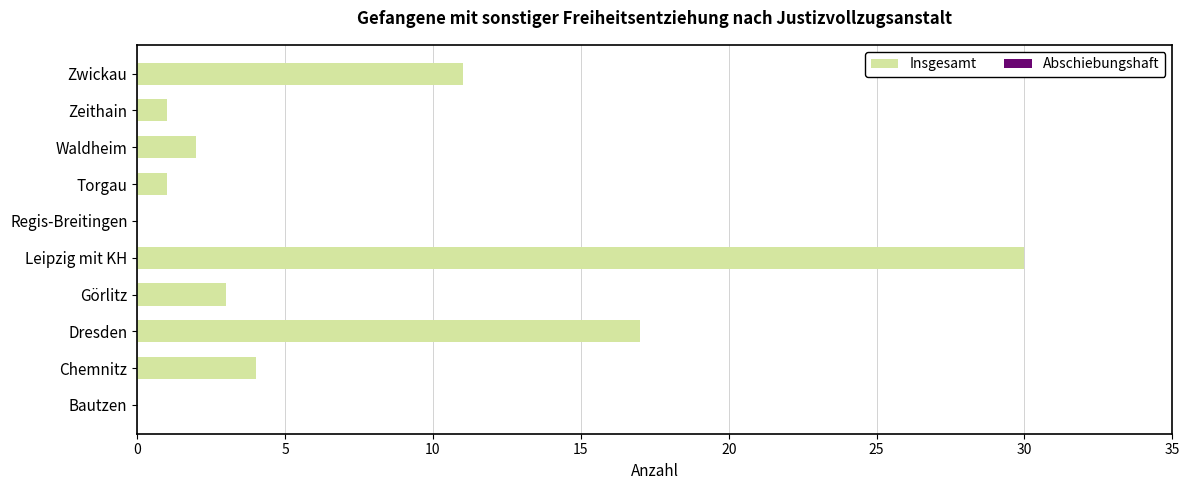

The chart shows a value of 30 at Leipzig mit KH. True or false?

True